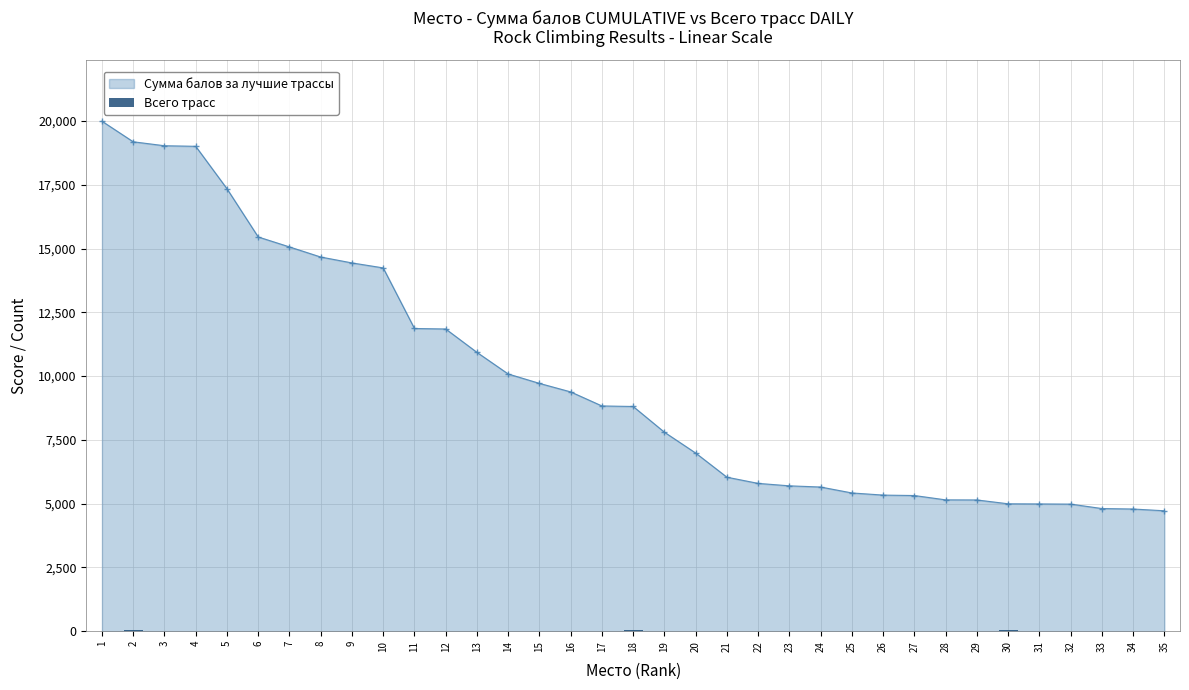

The value of Сумма балов за лучшие трассы at 12 is 20907.2. True or false?

False